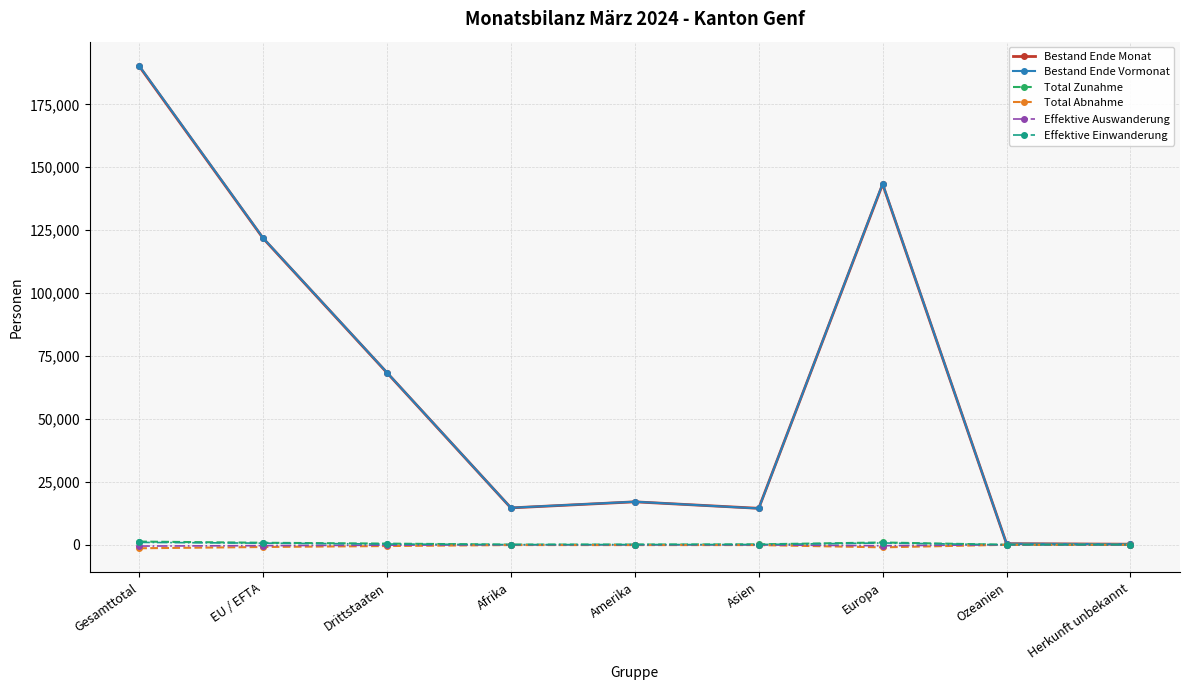

The Effektive Einwanderung series shows 2 at Ozeanien. True or false?

True